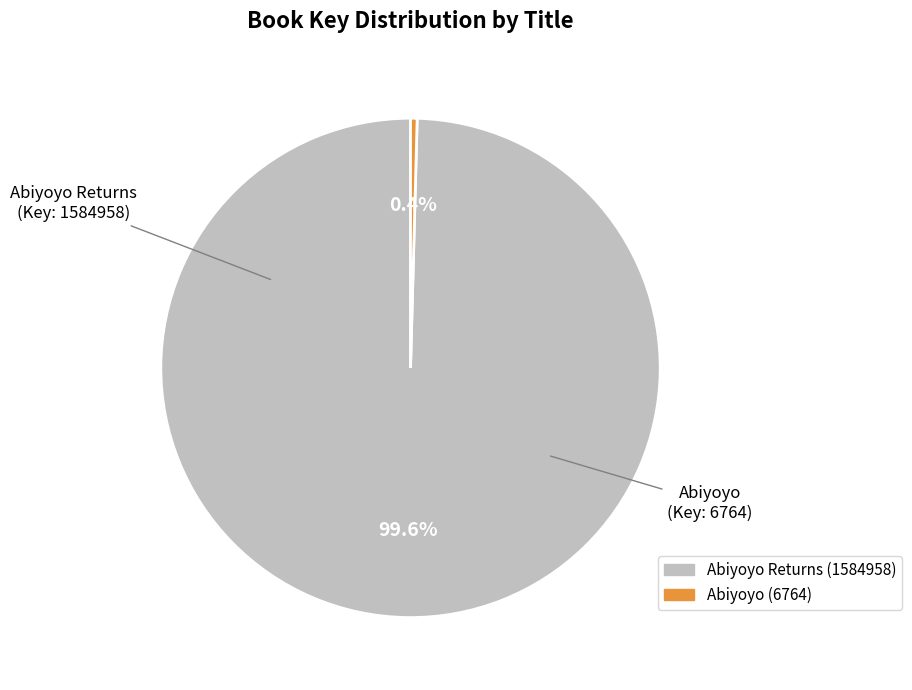

To the nearest percent, what is the average slice percentage?

50%